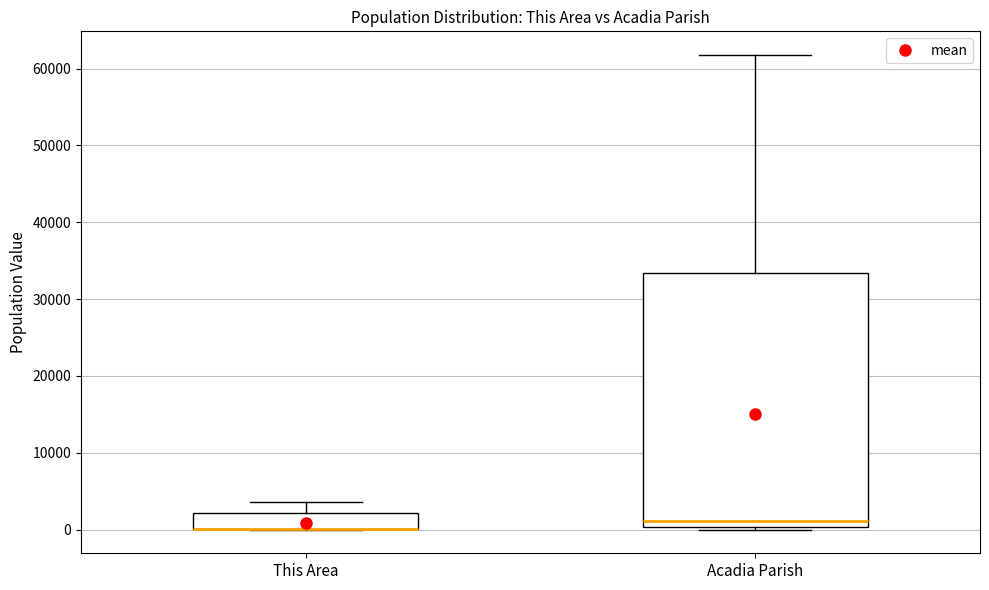

Reading left to right, transcribe this box plot: for each box, give where its median line is, the range the box spans, and where its two whiskers end, as read against the y-axis. The values are not printed on the chart, so give them approximately, as read against the axis.

This Area: median 0 (drawn on the box's lower edge), box 0 to 2000, whiskers 0 to 4000
Acadia Parish: median 1000, box 0 to 33000, whiskers 0 (just below the box's lower edge) to 62000